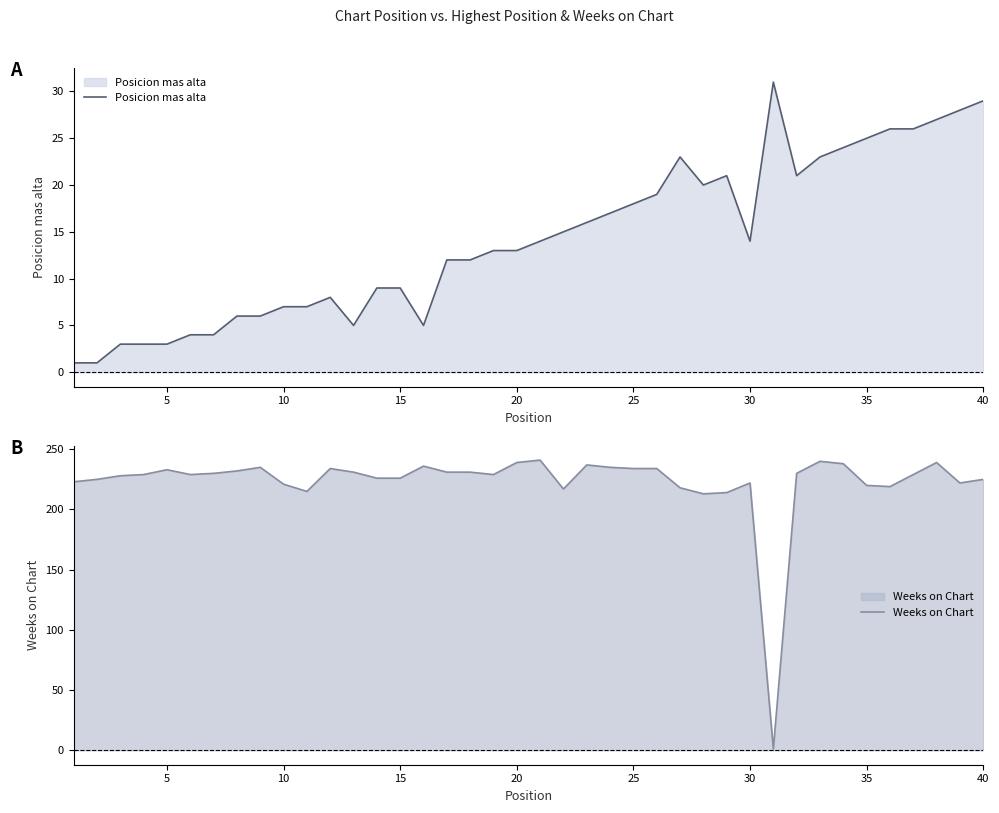

What is the highest value of the Posicion mas alta series?

31